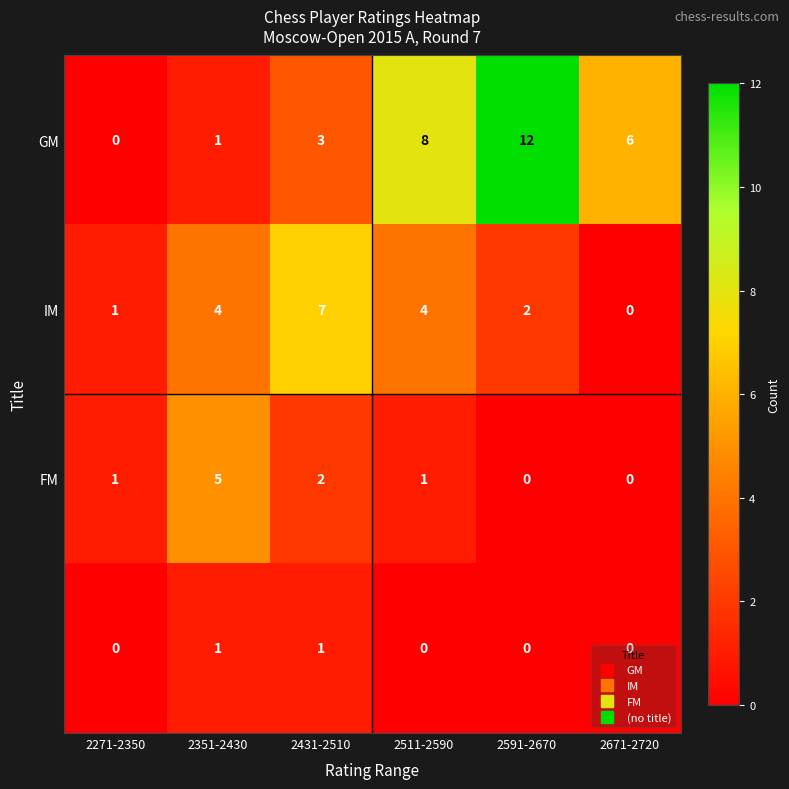

What is the spread (max minus min) of values at 2511-2590?

8